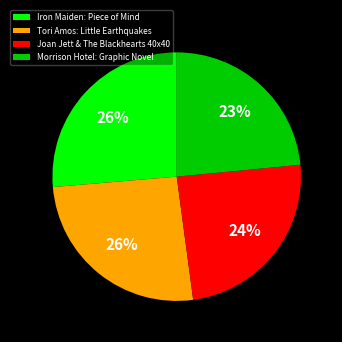

To the nearest percent, what portion does Iron Maiden: Piece of Mind represent?

26%